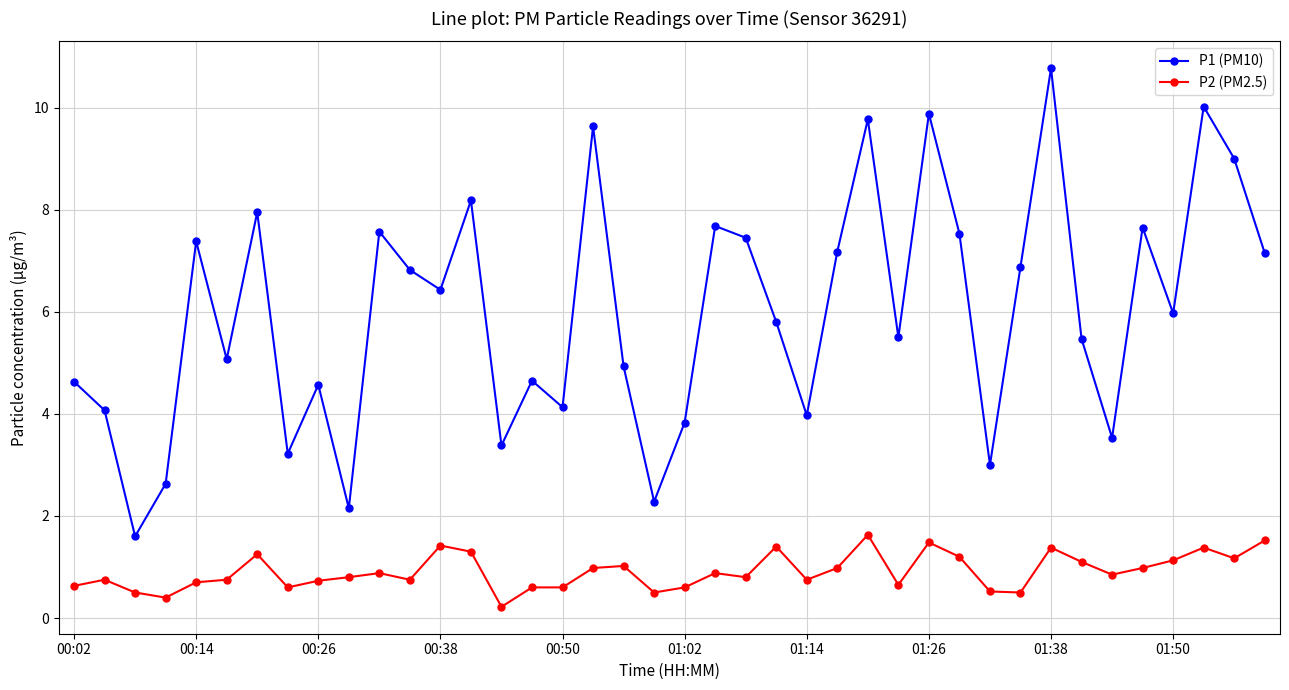

True or false: P1 (PM10) and P2 (PM2.5) intersect in this chart.

False